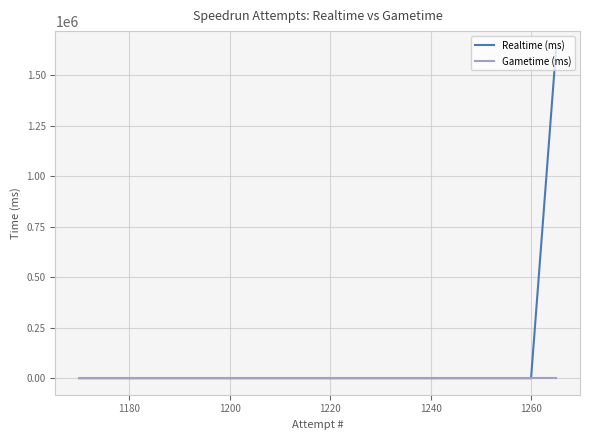

True or false: Realtime (ms) and Gametime (ms) cross at least once.

False